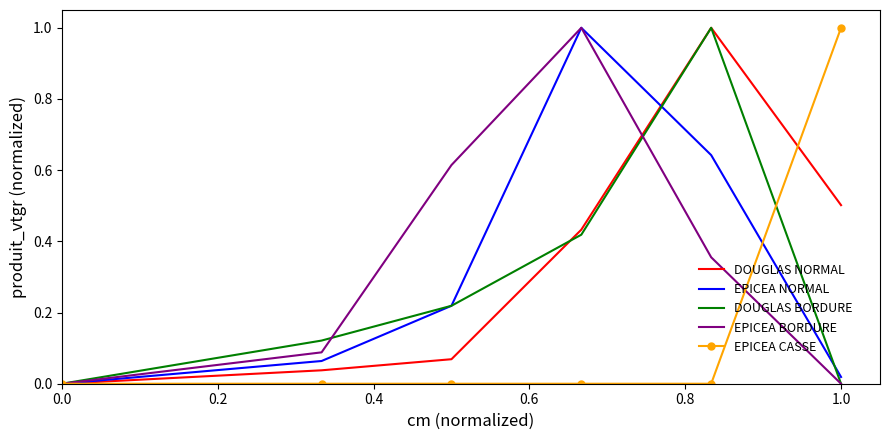

What is the maximum value shown in the chart?

1.0